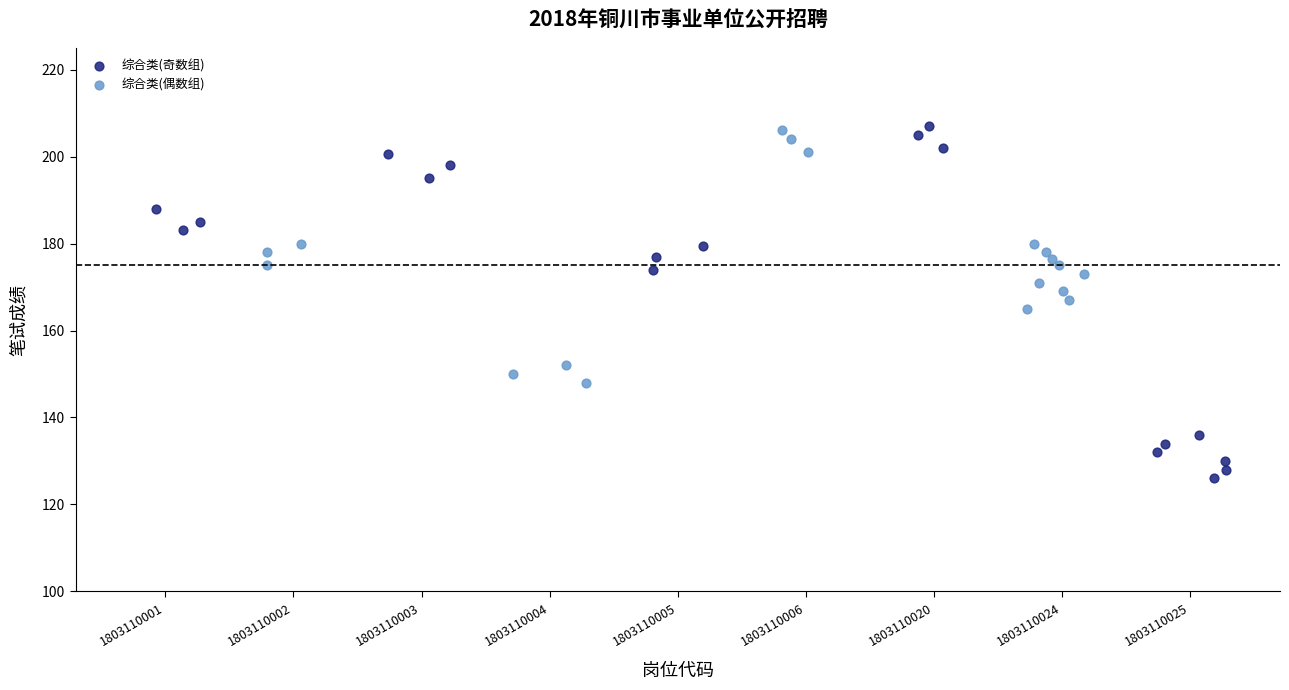

Which series has the largest Y range (max minus min)?

综合类(奇数组)